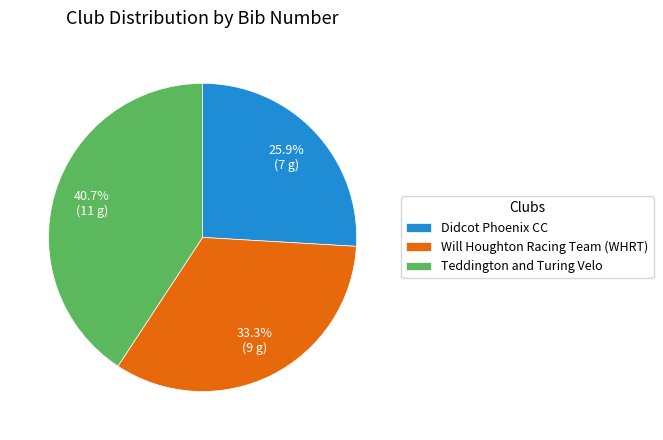

Count the number of slices in the pie.

3